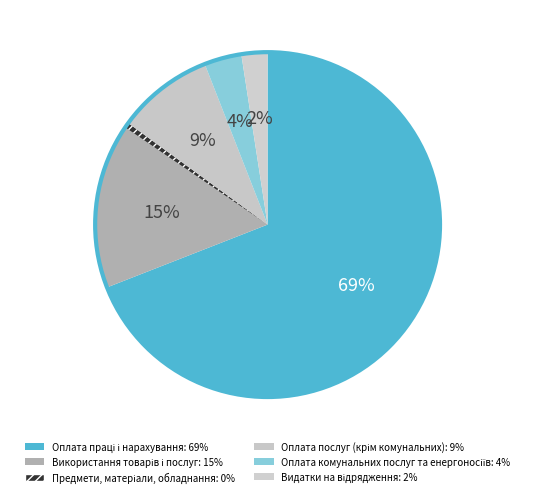

To the nearest percent, what is the combined percentage of Використання товарів і послуг and Оплата комунальних послуг та енергоносіїв?

19%